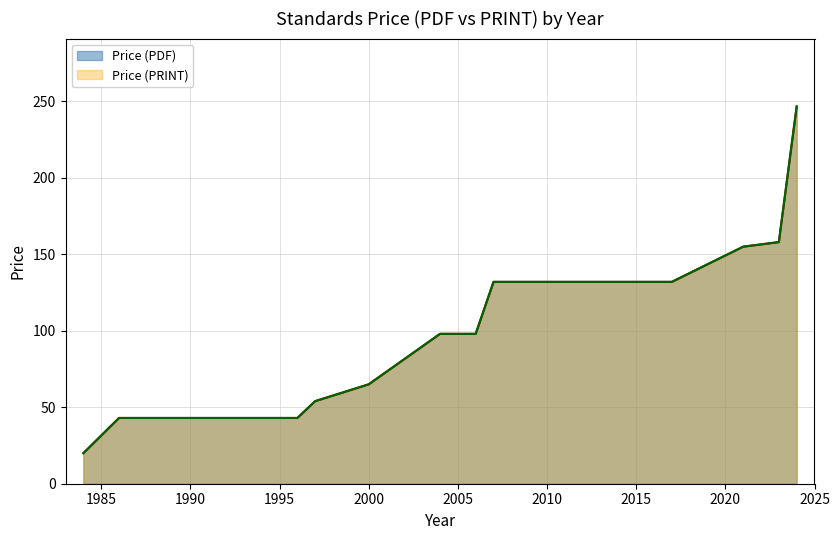

Where does the Price (PDF) series first go above 98?

2007